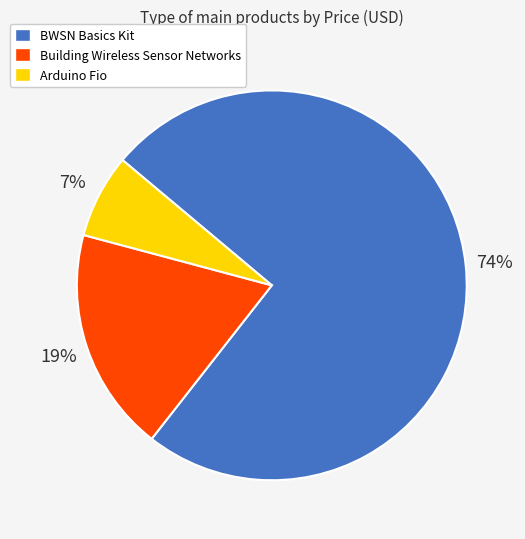

Which slice represents more than half of the pie?

BWSN Basics Kit